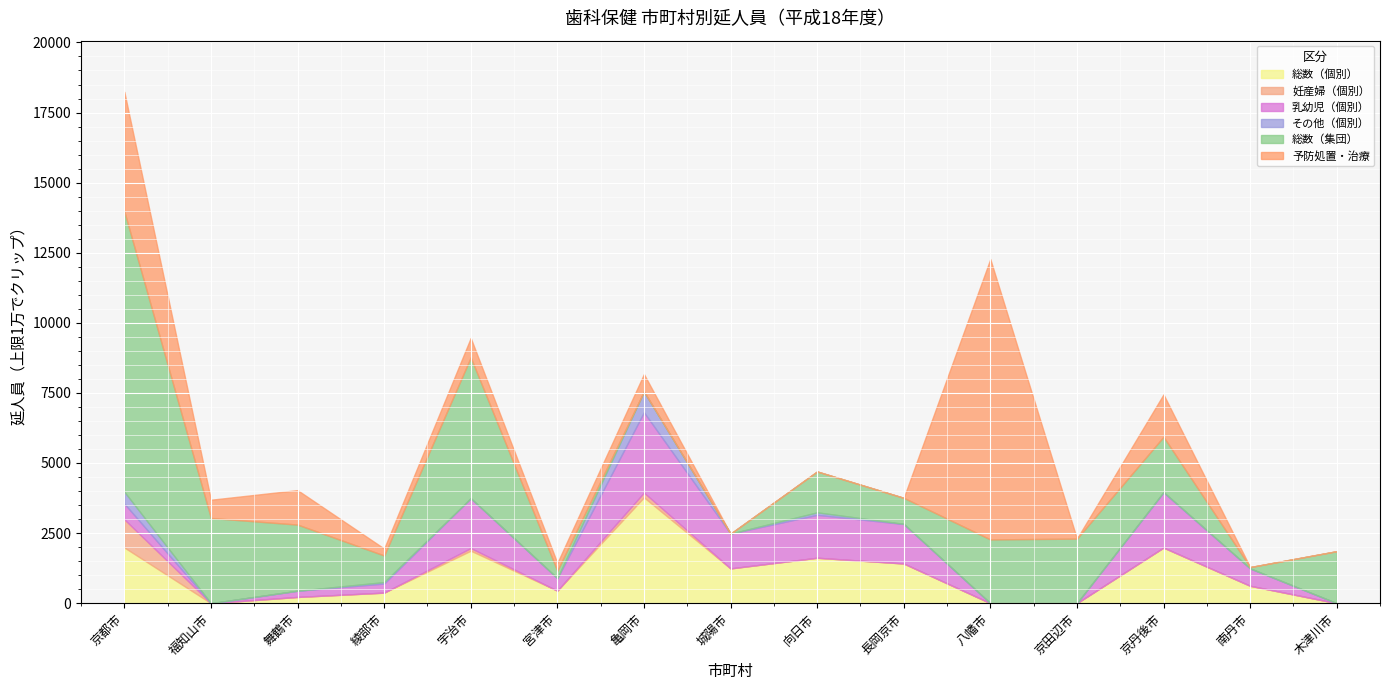

Which category has the highest value across all series?

八幡市